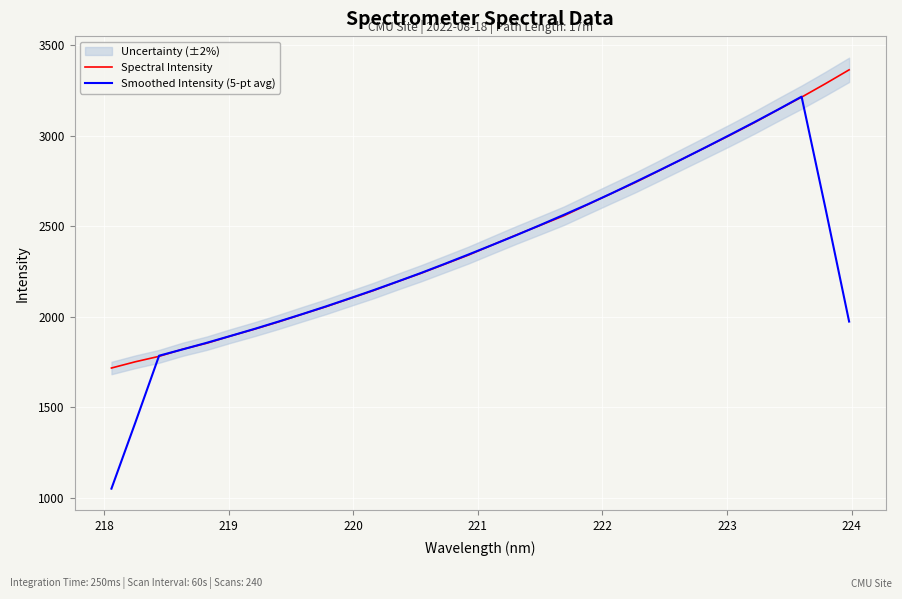

What is the minimum value for Smoothed Intensity (5-pt avg)?

1049.1